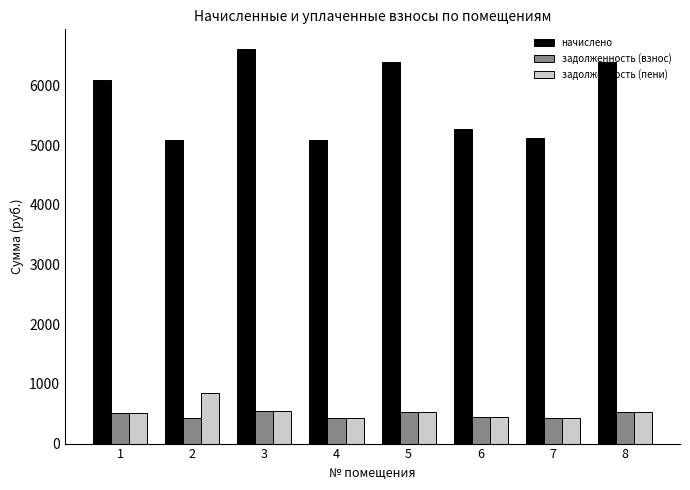

At how many categories does at least one series exceed 6322?

3